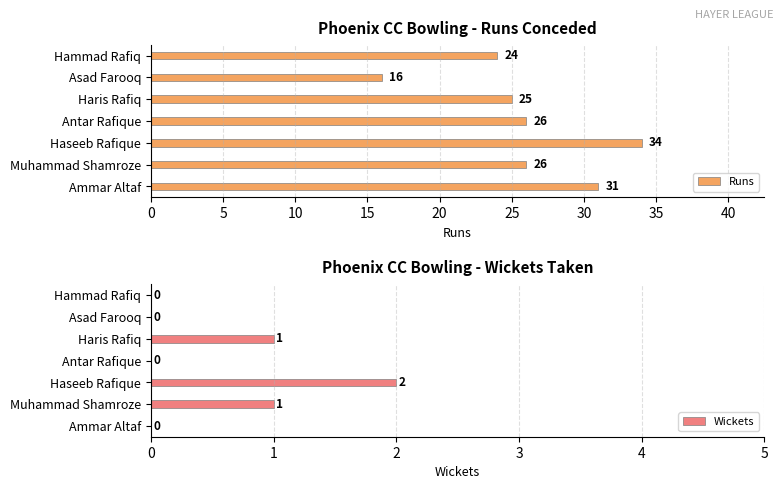

What is the sum of the Runs values at Asad Farooq and Haris Rafiq?

41